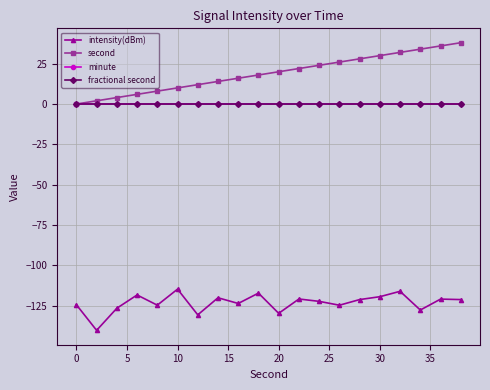

True or false: minute has more than 1 points higher than both neighbors.

False